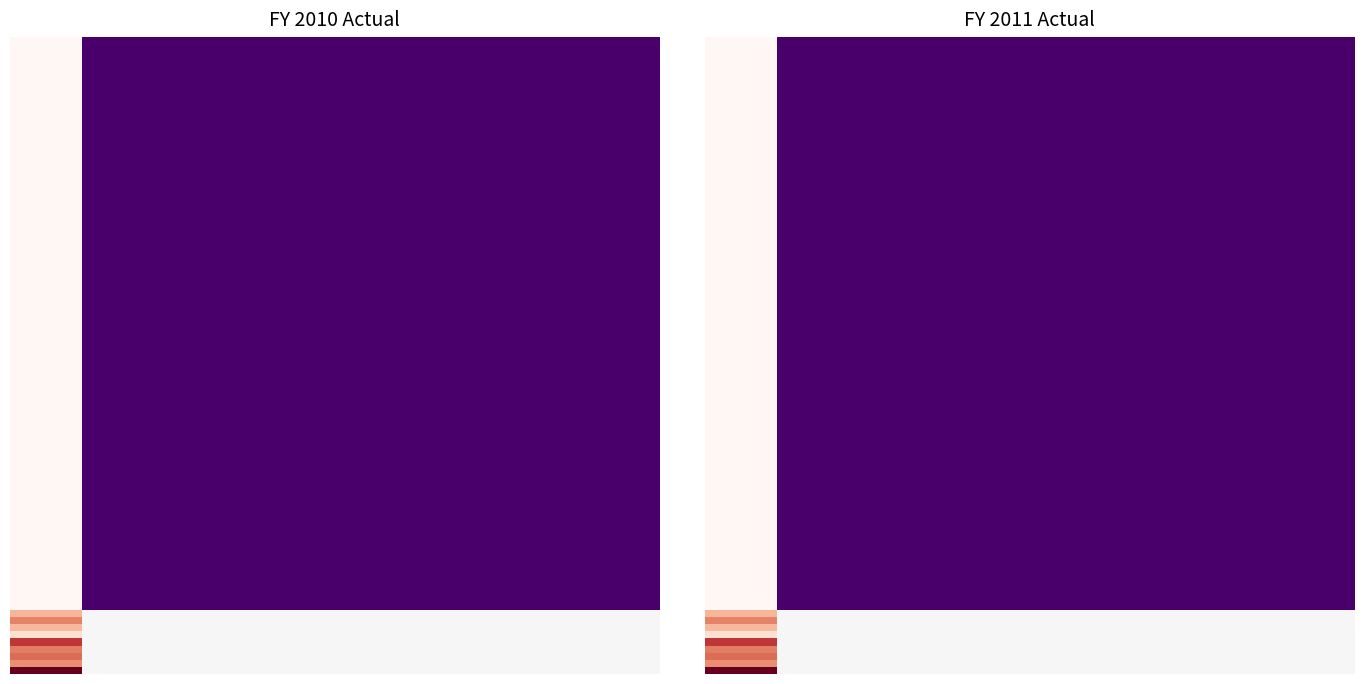

How many distinct data groups are displayed?

9